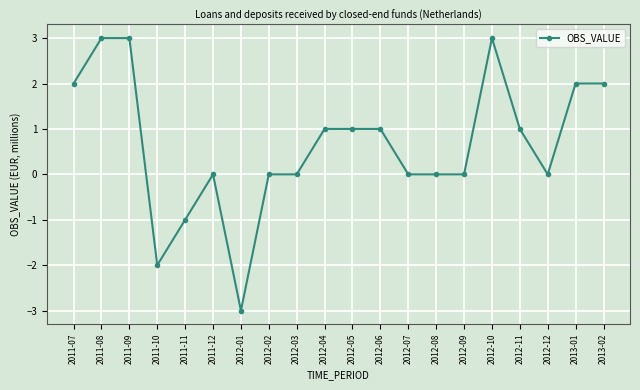

Is it true that the value at 2011-07 is 2?

True